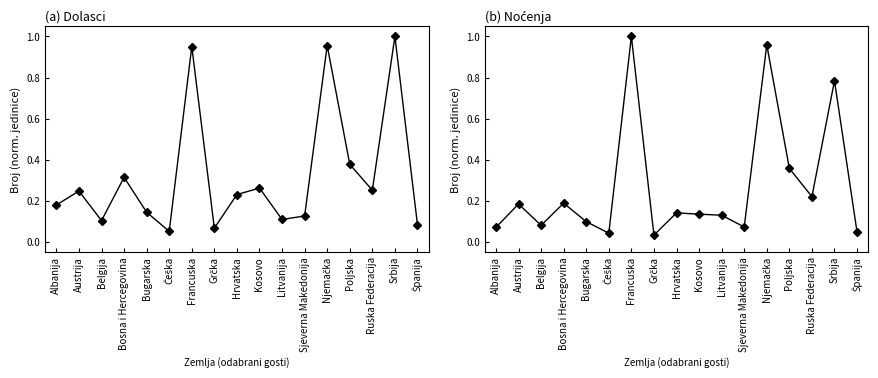

At which category is the sum across all series the highest?

Francuska